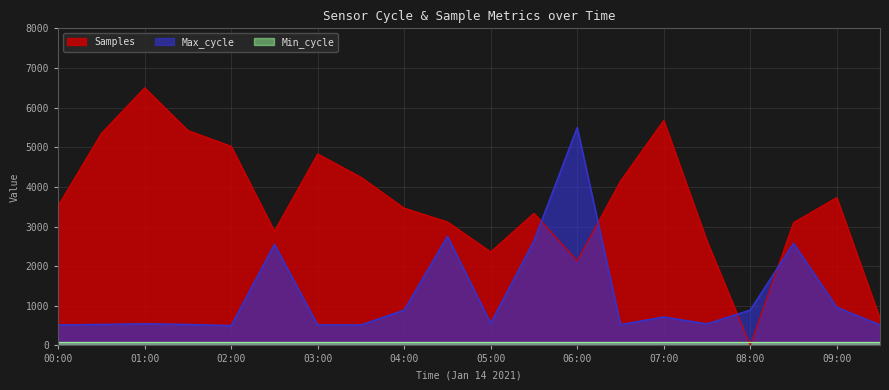

How many interior local valleys does the Samples series have?

4